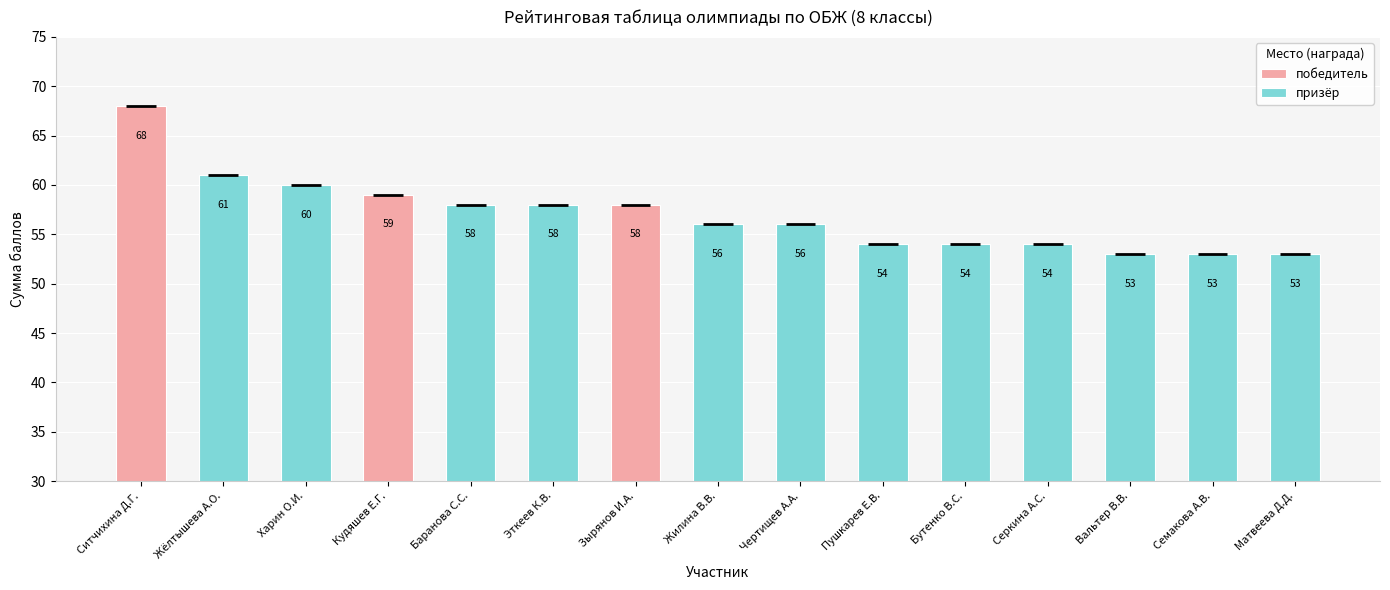

What position from the left is Ситчихина Д.Г.?

1